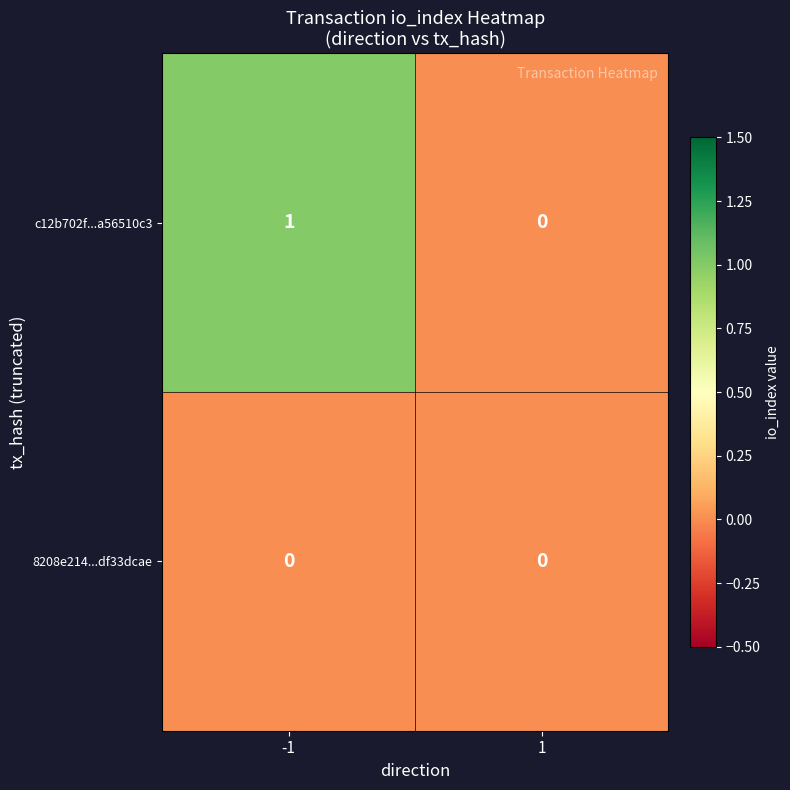

Is the value of c12b702f...a56510c3 at -1 greater than the value of 8208e214...df33dcae at -1?

Yes